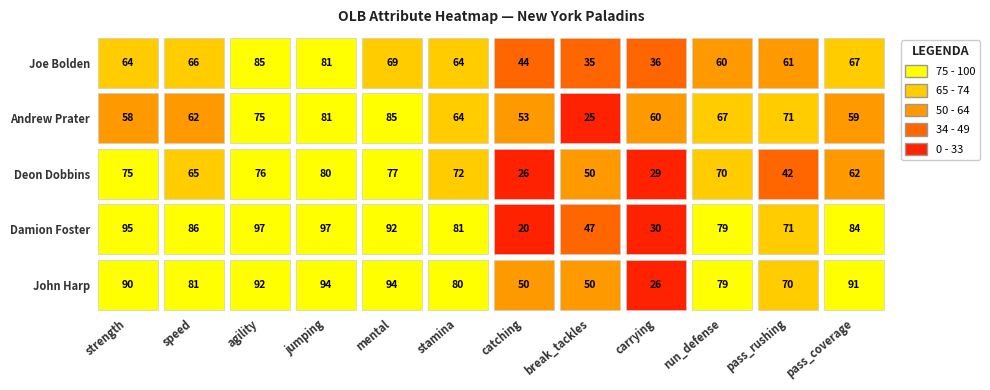

At 1, list the series in order from largest to smallest.

Damion Foster, John Harp, Joe Bolden, Deon Dobbins, Andrew Prater